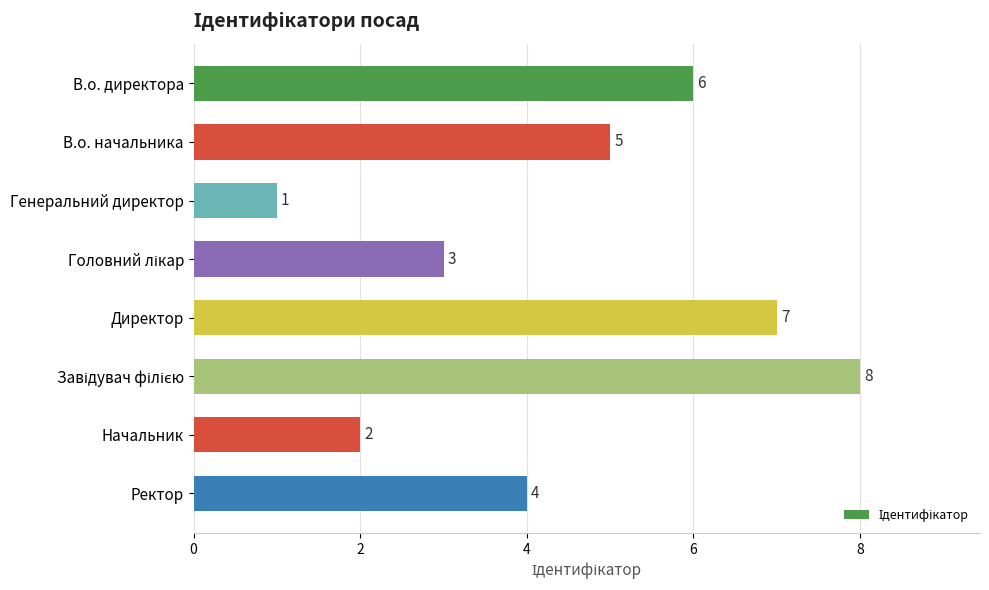

Where is the data nearest to the value 4?

Ректор